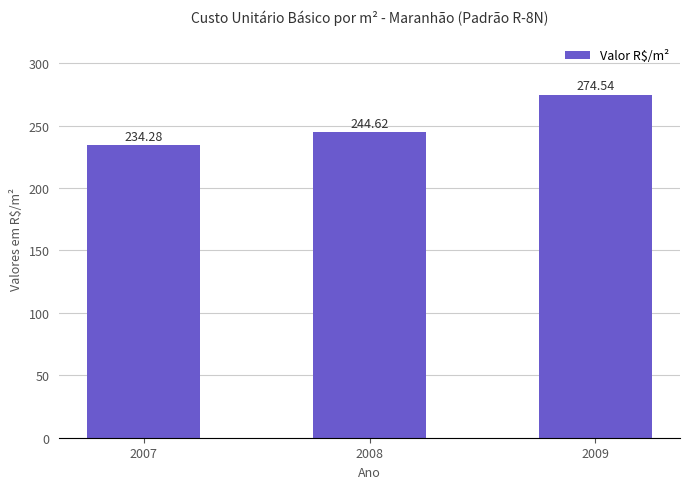

What is the sum of the values at 2008 and 2009?

519.2